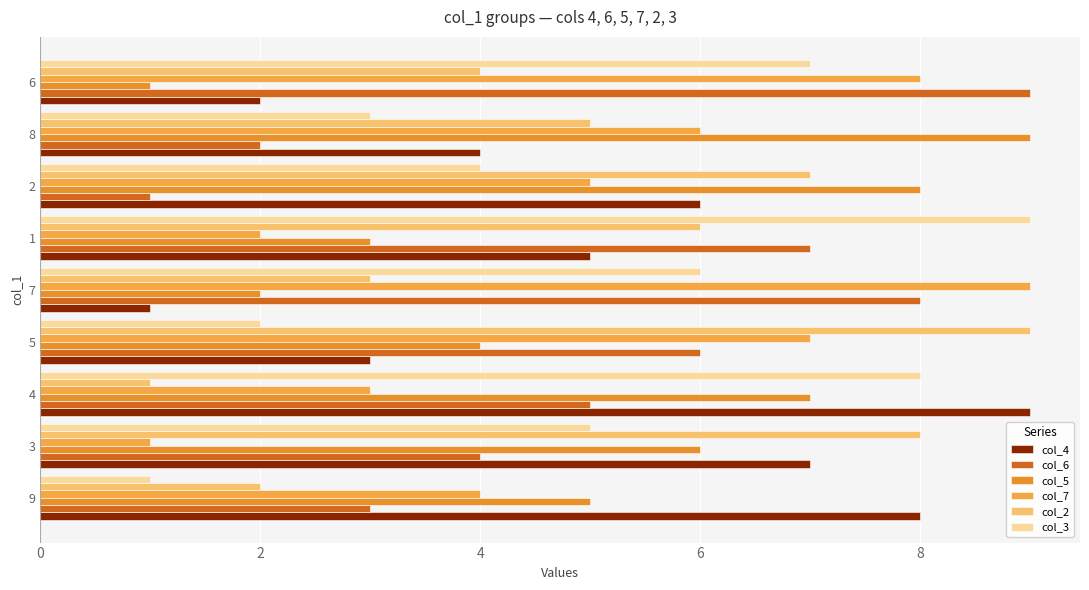

What is the average value of the col_5 series?

5